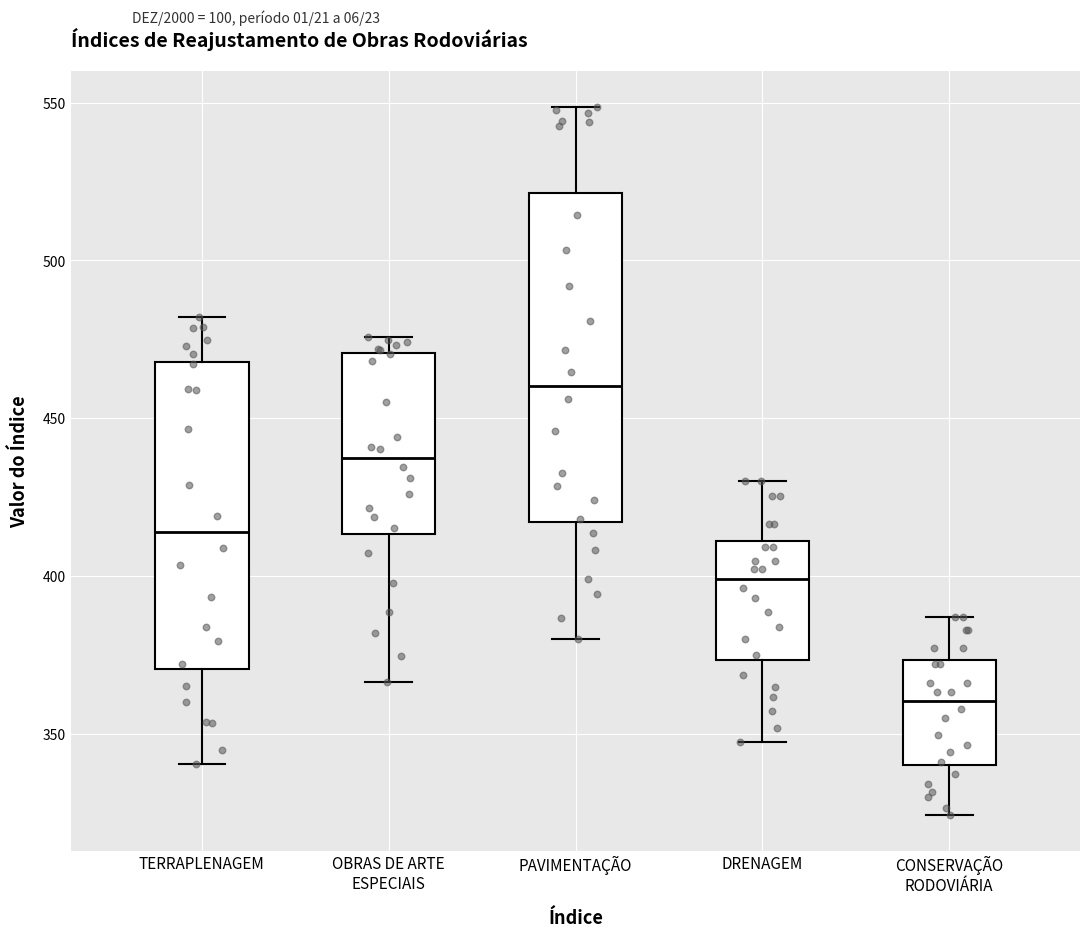

Reading left to right, transcribe this box plot: for each box, give where its median line is, the range the box spans, and where its two whiskers end, as read against the y-axis. The values are not printed on the chart, so give them approximately, as read against the axis.

TERRAPLENAGEM: median 415, box 370 to 470, whiskers 340 to 480
OBRAS DE ARTE ESPECIAIS: median 435, box 415 to 470, whiskers 365 to 475
PAVIMENTAÇÃO: median 460, box 415 to 520, whiskers 380 to 550
DRENAGEM: median 400, box 375 to 410, whiskers 345 to 430
CONSERVAÇÃO RODOVIÁRIA: median 360, box 340 to 375, whiskers 325 to 385